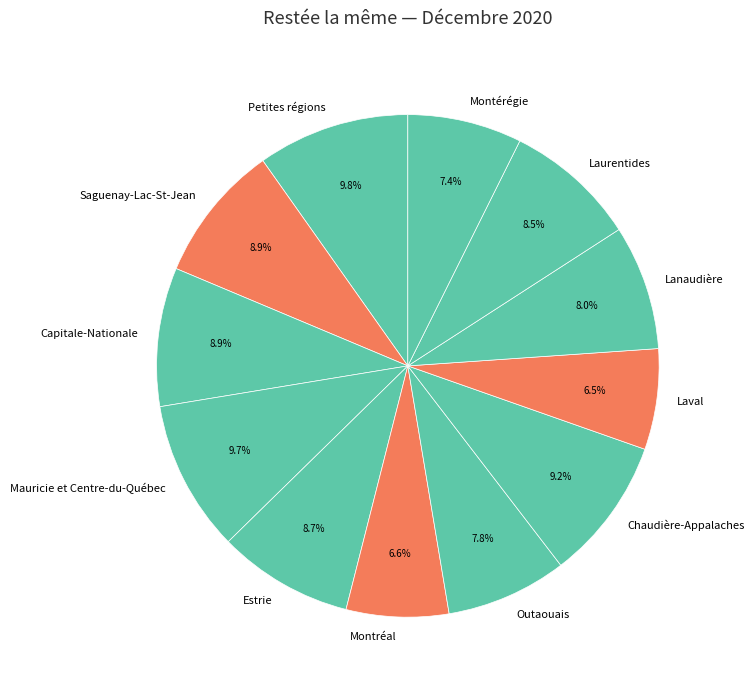

Which has a higher value, Petites régions or Montréal?

Petites régions